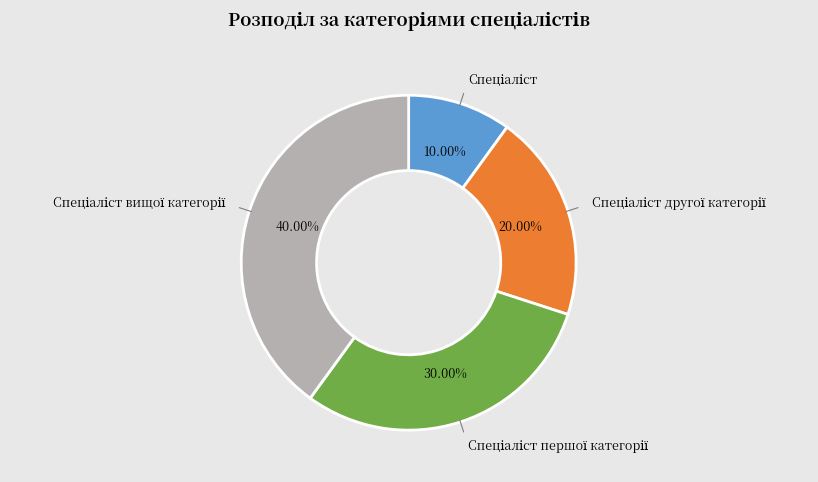

How many segments does this pie chart have?

4